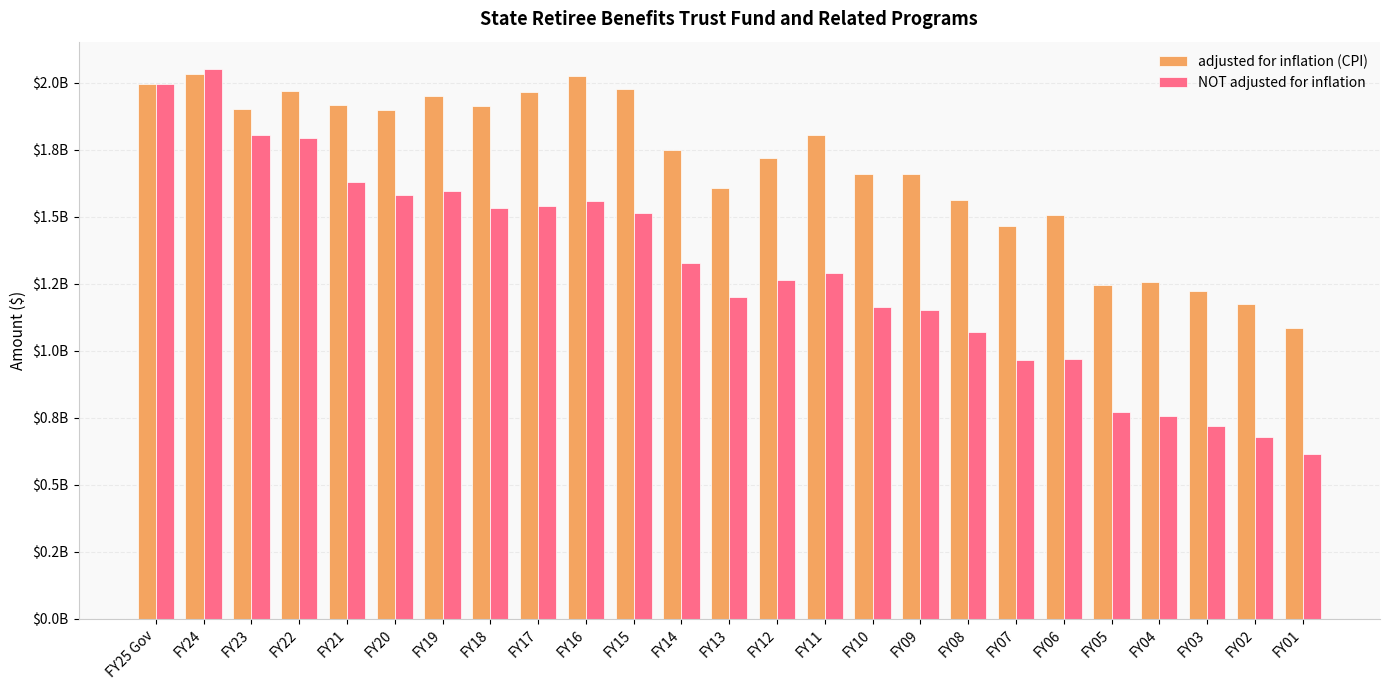

What is the label of the 8th bar from the left?

FY18